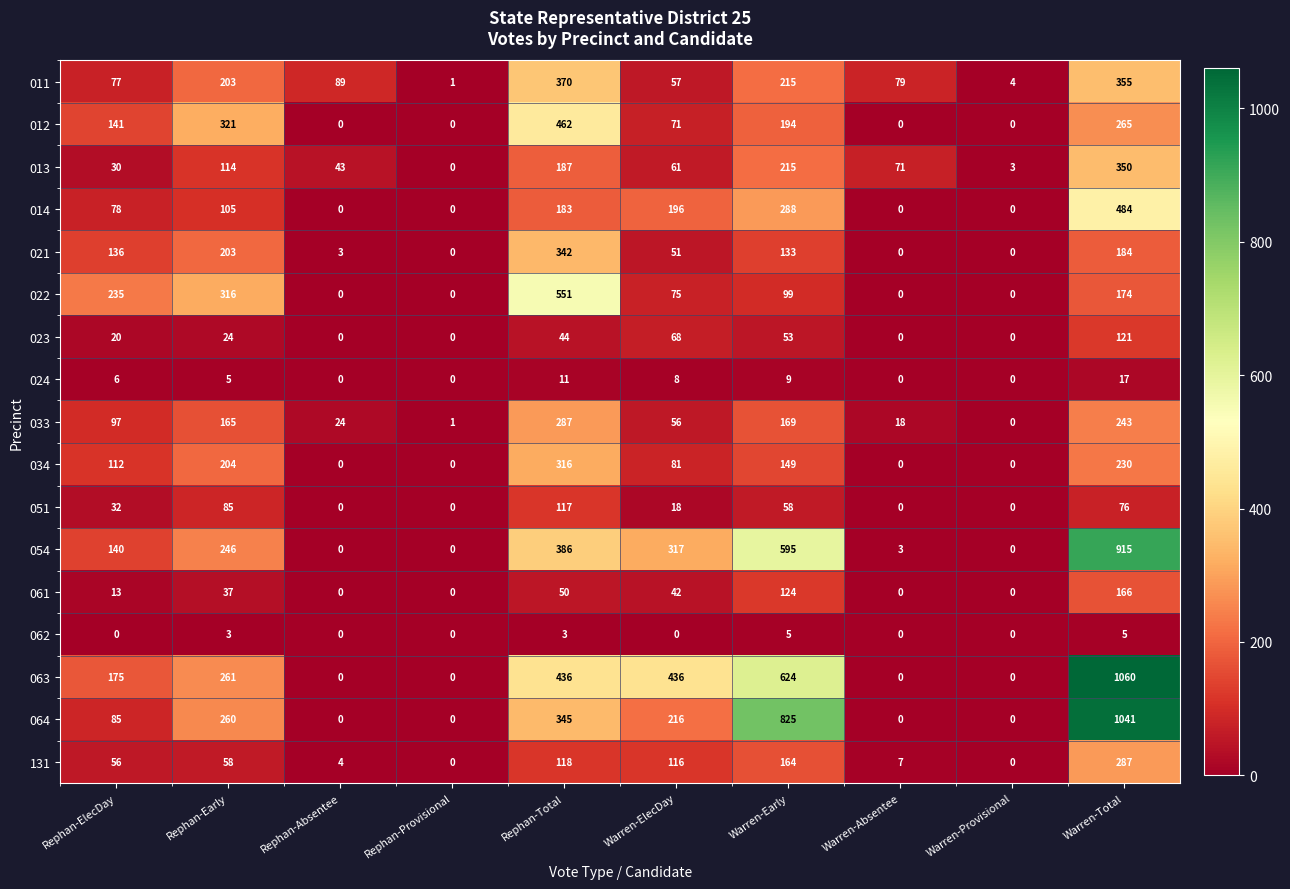

At Rephan-Total, list the series in order from smallest to largest.

062, 024, 023, 061, 051, 131, 014, 013, 033, 034, 021, 064, 011, 054, 063, 012, 022